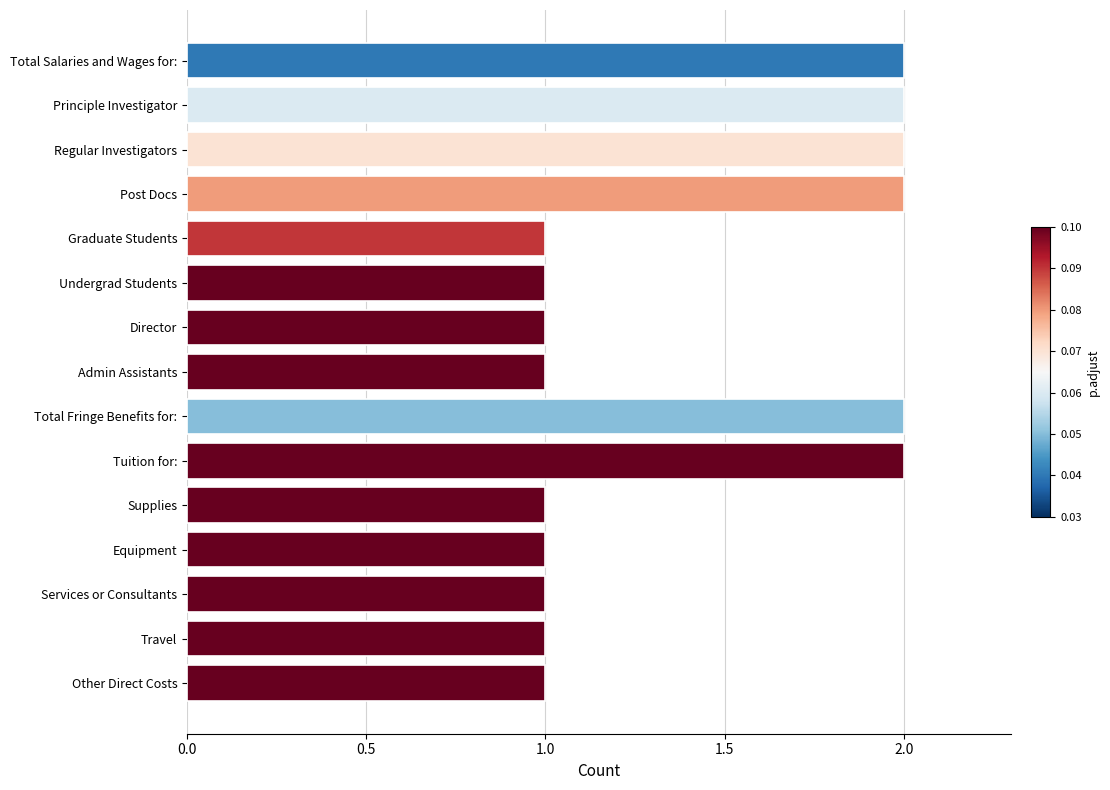

What is the sum of all values?

21